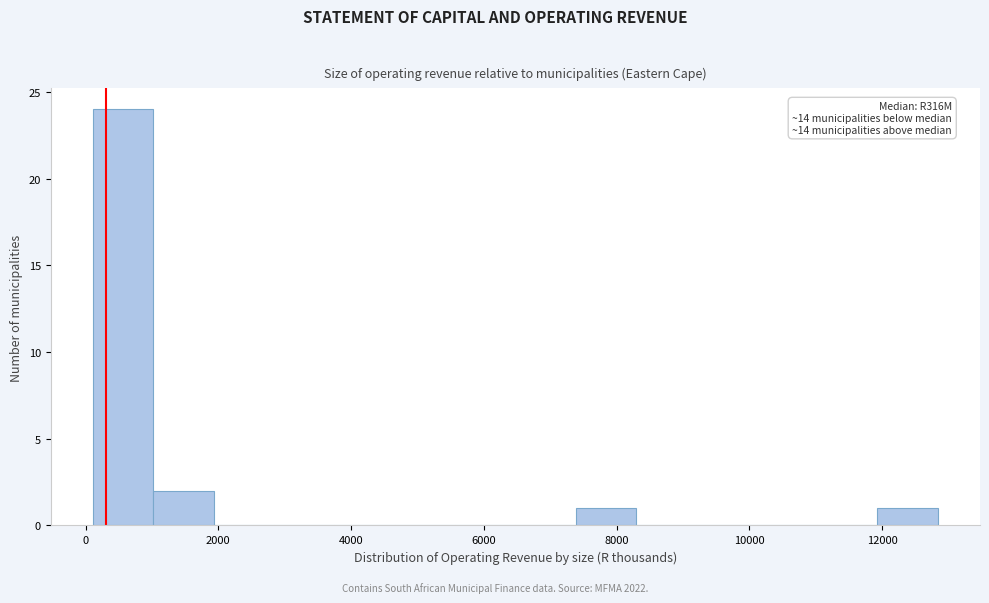

Which range on the x-axis has the tallest bar?

200 to 1000